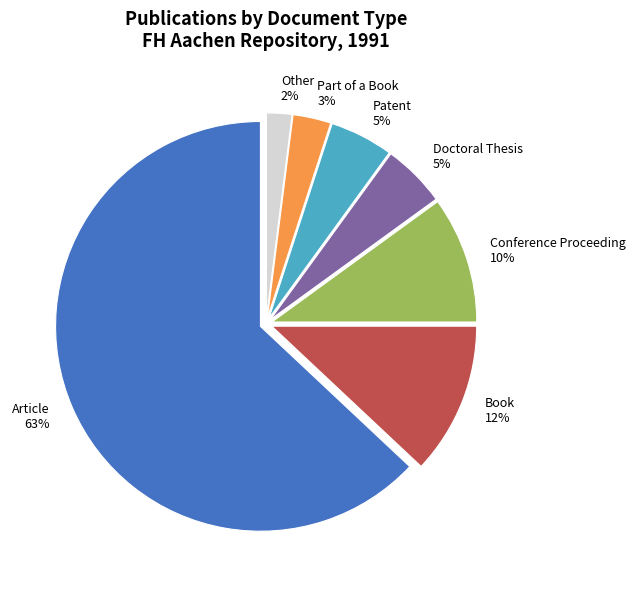

Which slice is the largest?

Article